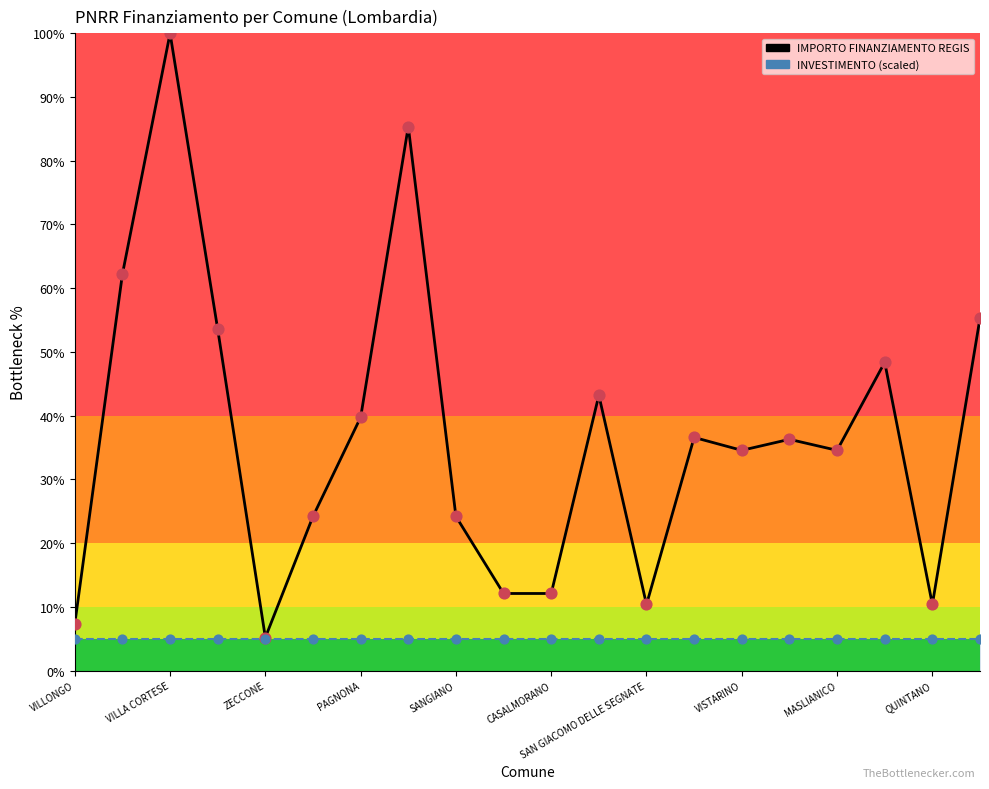

Is the value of IMPORTO FINANZIAMENTO REGIS at VISTARINO greater than the value of INVESTIMENTO (scaled) at VISTARINO?

Yes